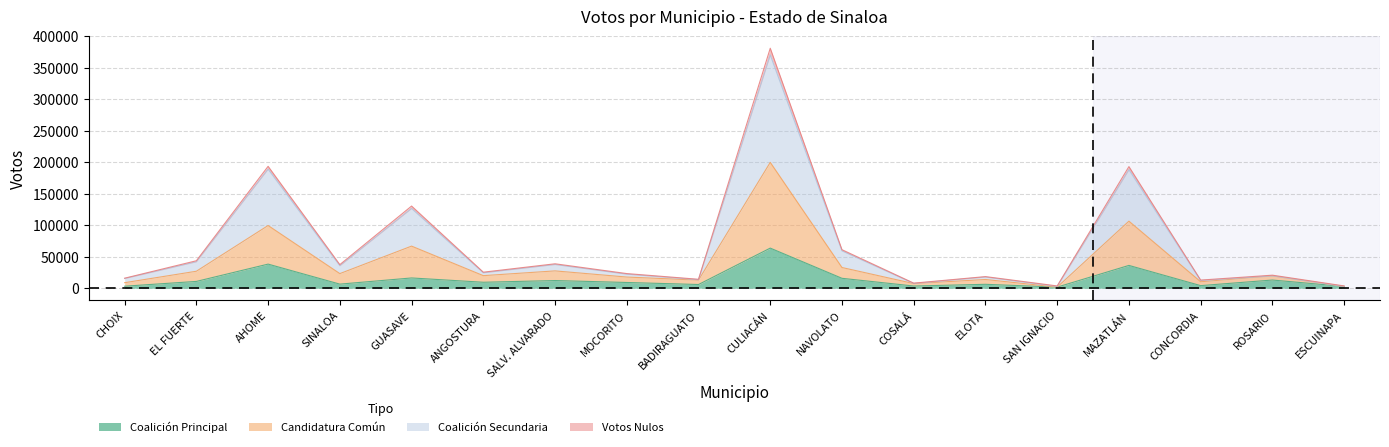

How many interior local peaks does the VOTOS NULOS (col_19) series have?

7